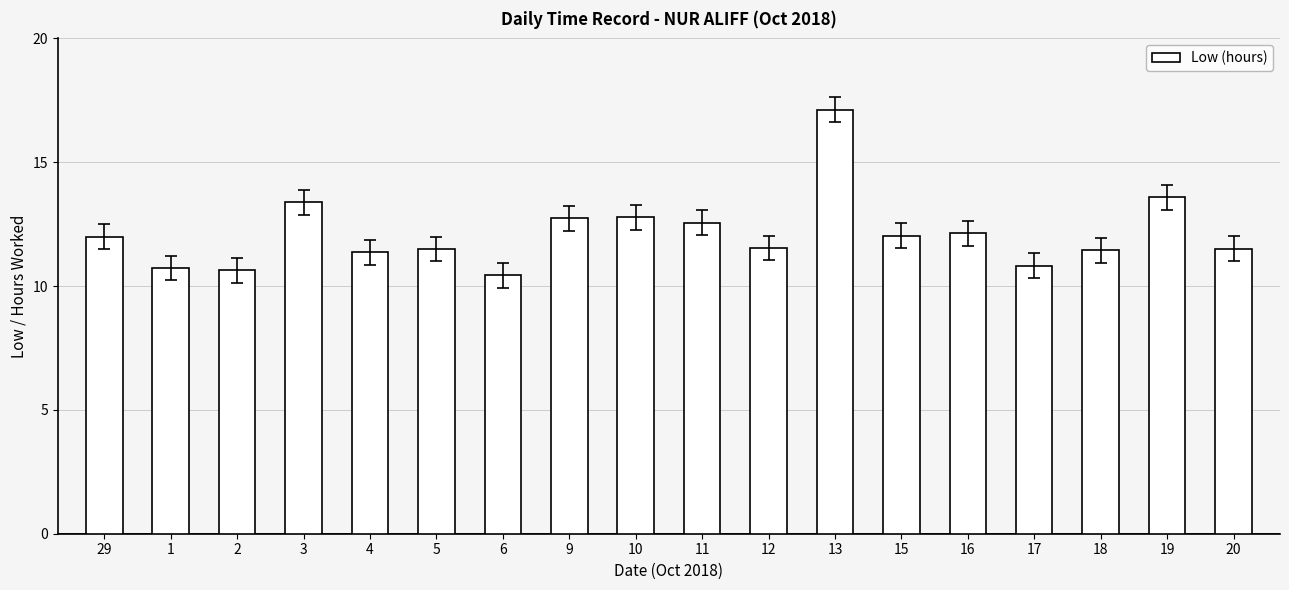

What is the average value?

12.1